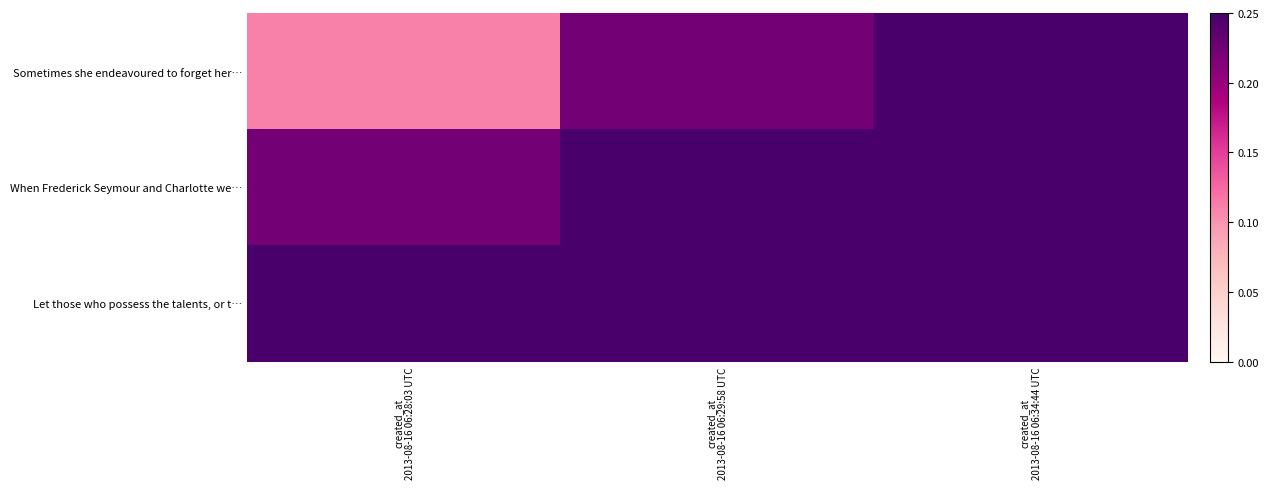

At created_at 2013-08-16 06:34:44 UTC, list the series in order from smallest to largest.

Sometimes she endeavoured to forget her…, When Frederick Seymour and Charlotte we…, Let those who possess the talents, or t…